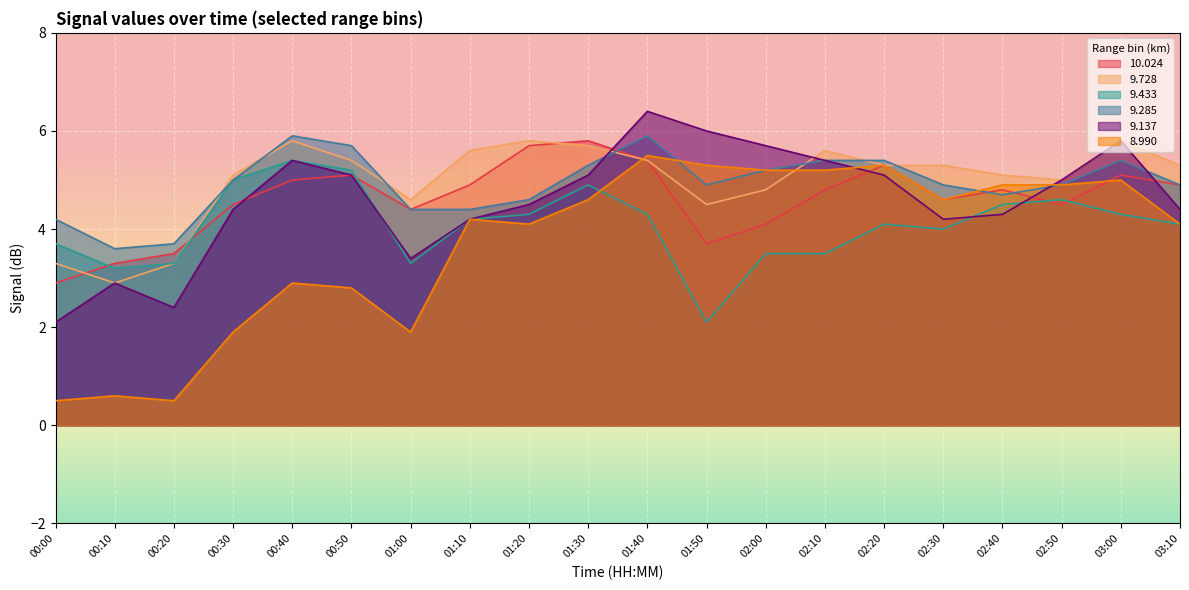

How many values in the   9.137 series are below 5?

10